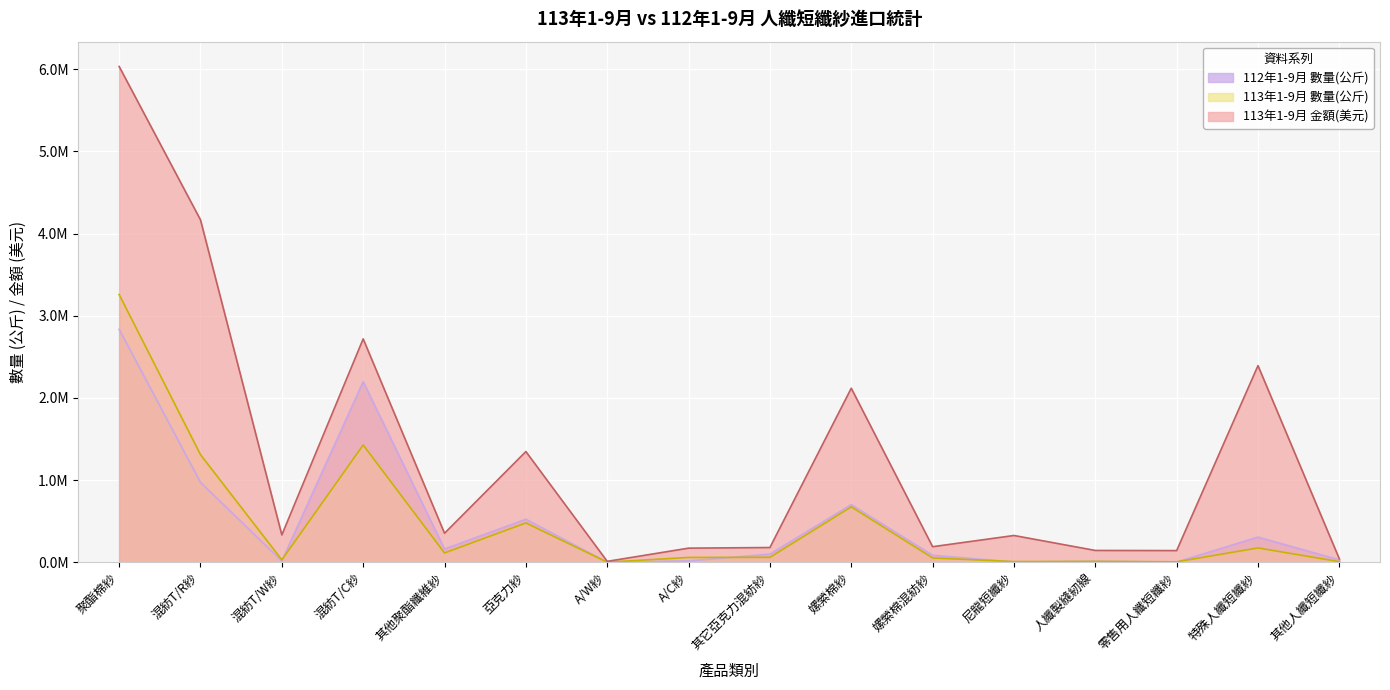

What is the difference between the 112年1-9月 數量(公斤) values at 特殊人纖短纖紗 and A/W紗?

305942